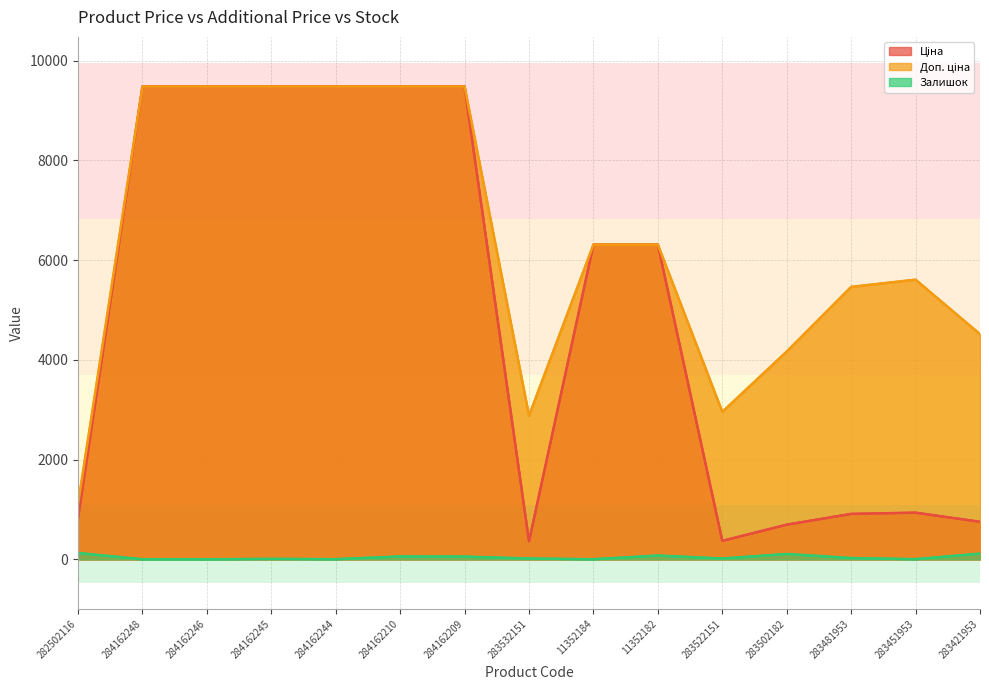

Reading right to left, extract all data points from this chart.

Ціна: 283421953=752.2	283451953=934.5	283481953=910.4	283502182=694.3	283522151=369.5	11352182=6308.8	11352184=6308.8	283532151=359.9	284162209=9480.1	284162210=9480.1	284162244=9480.1	284162245=9480.1	284162246=9480.1	284162248=9480.1	282502116=818.5
Доп. ціна: 283421953=4513.3	283451953=5607.2	283481953=5462.3	283502182=4165.6	283522151=2955.8	11352182=6308.8	11352184=6308.8	283532151=2878.8	284162209=9480.1	284162210=9480.1	284162244=9480.1	284162245=9480.1	284162246=9480.1	284162248=9480.1	282502116=1109.2
Залишок: 283421953=113.0	283451953=2.0	283481953=24.0	283502182=106.0	283522151=15.0	11352182=74.0	11352184=1.0	283532151=15.0	284162209=53.0	284162210=56.0	284162244=2.0	284162245=8.0	284162246=0.0	284162248=0.0	282502116=125.0